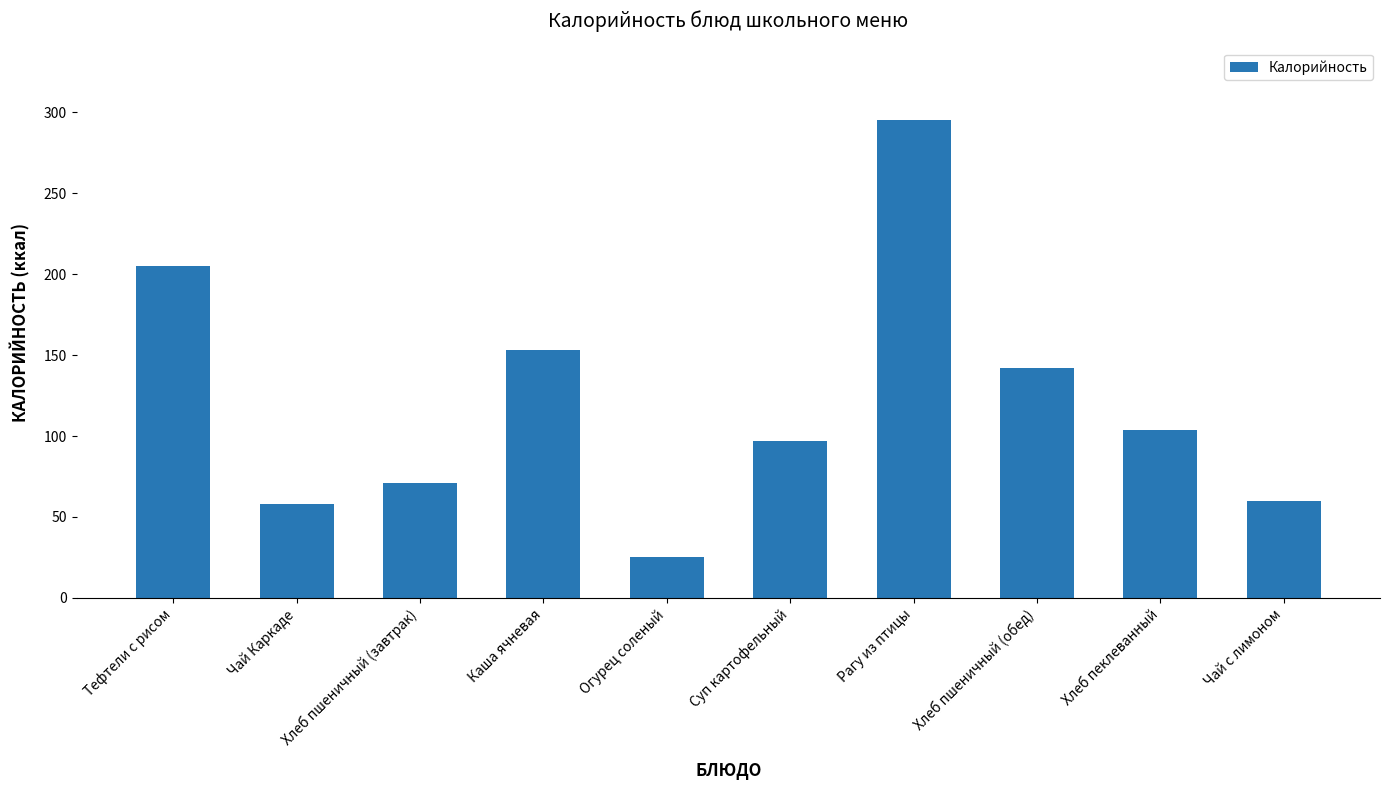

What value does the data have at Хлеб пшеничный (обед)?

142